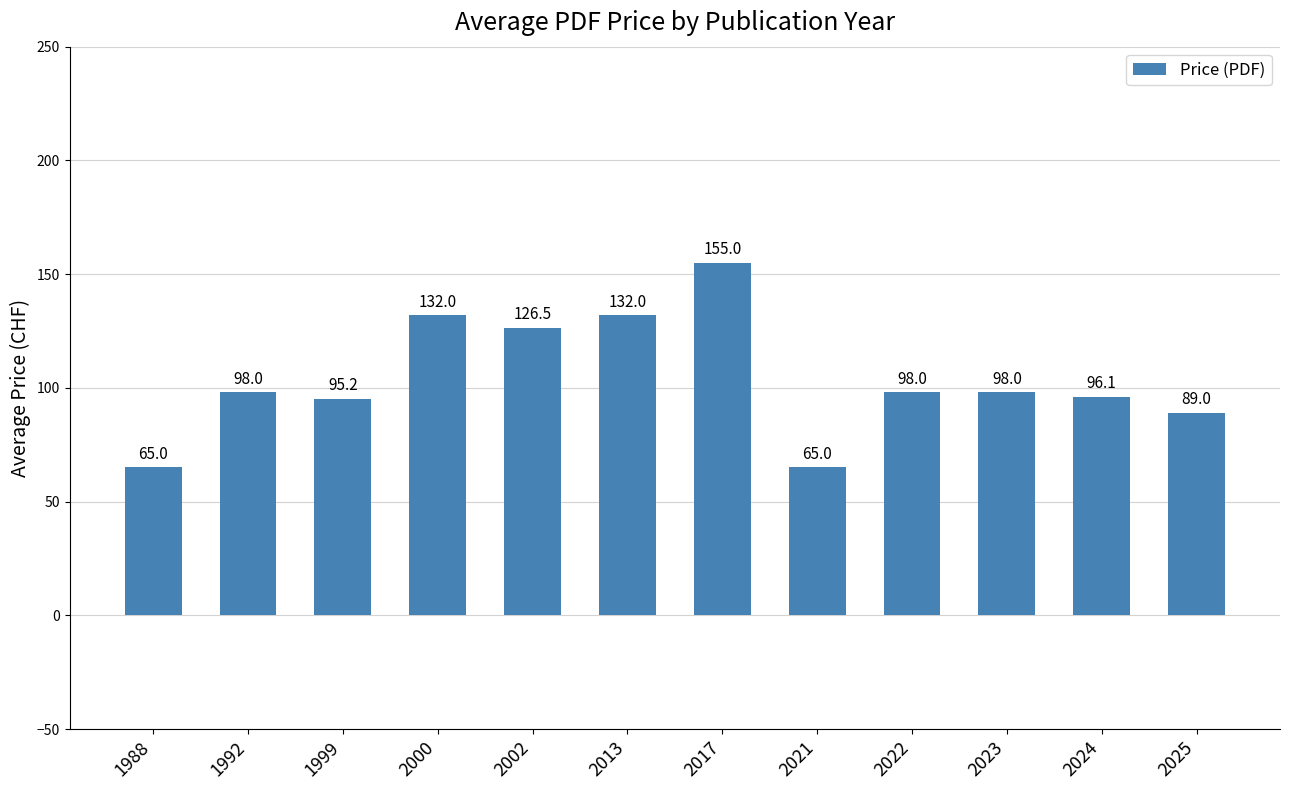

Does the chart contain stacked bars?

No